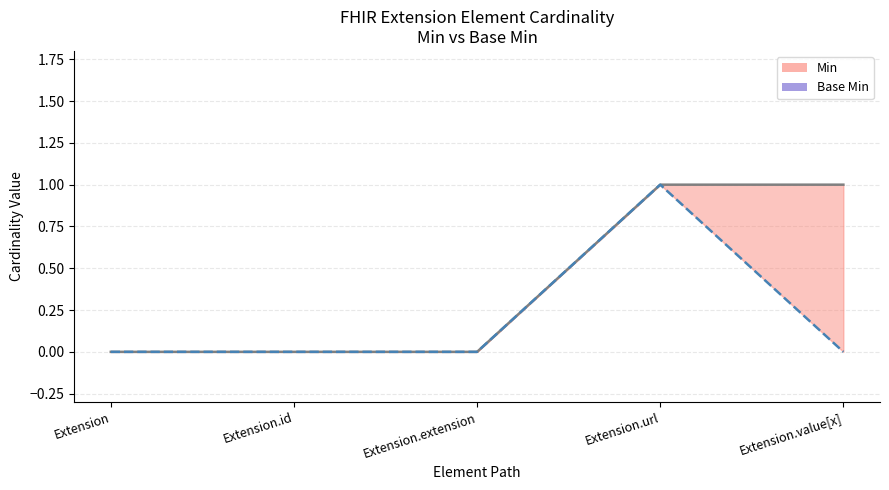

Which label corresponds to the smallest value in the chart?

Extension